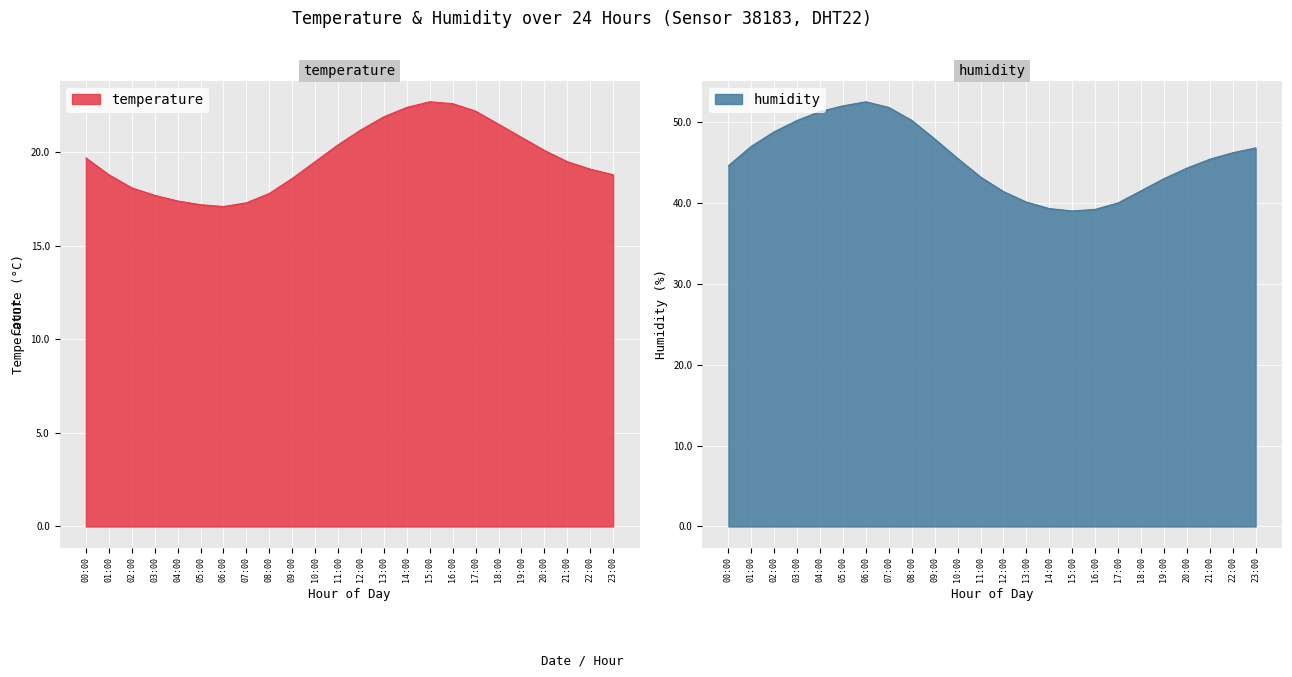

What is the spread (max minus min) of values at 12:00?

20.2